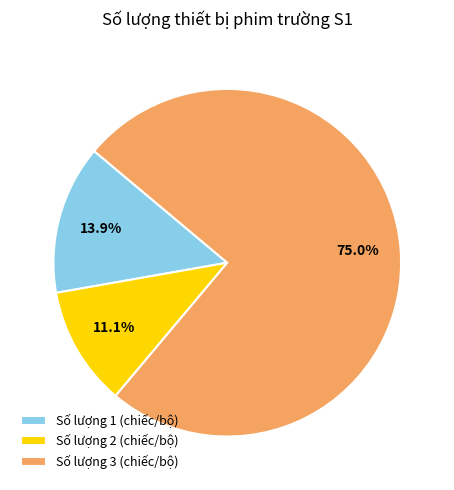

Is there a majority slice in this chart?

Yes